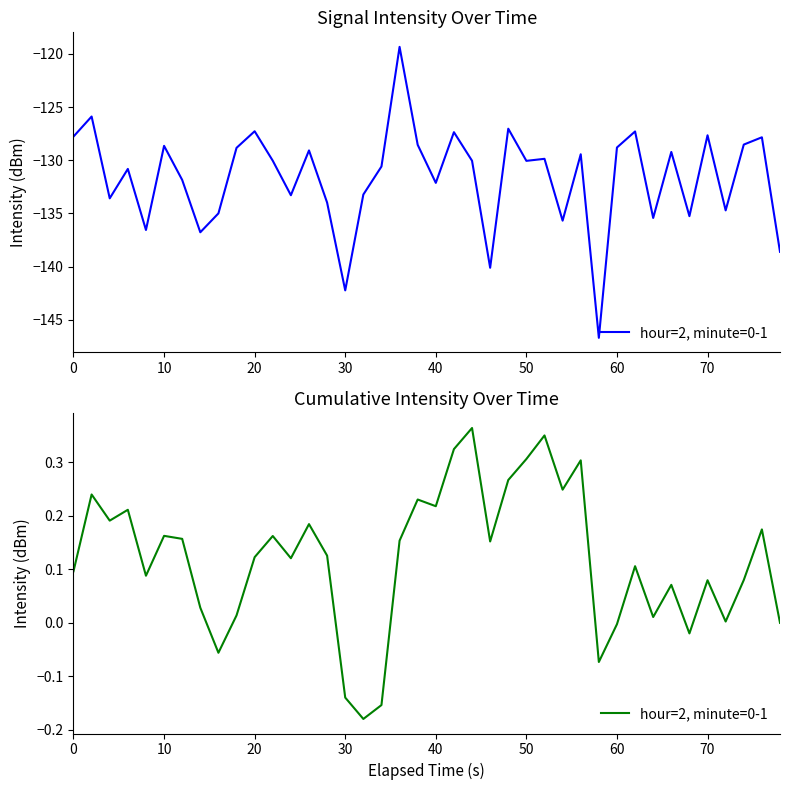

The chart shows a value of 0.1 at 27. True or false?

False